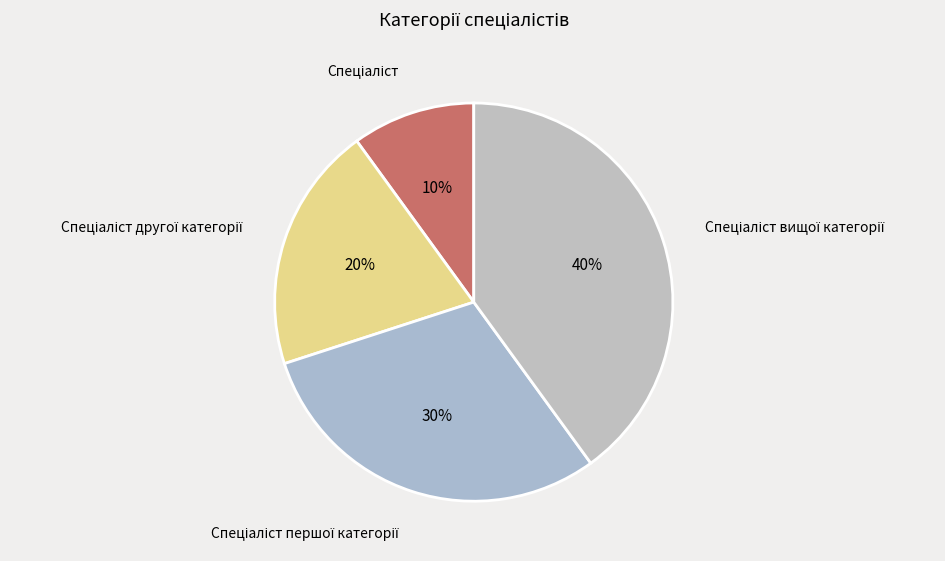

Does any single category account for the majority?

No